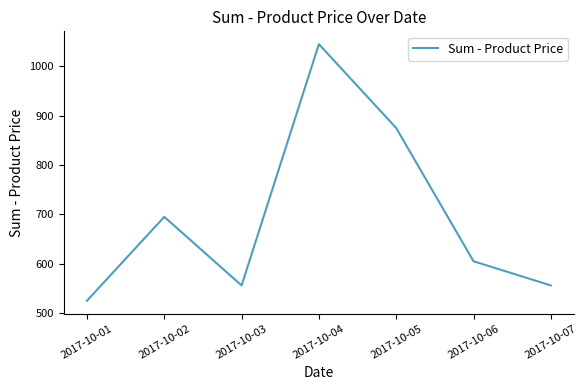

What is the ratio of the value at 2017-10-01 to the value at 2017-10-06?

0.9